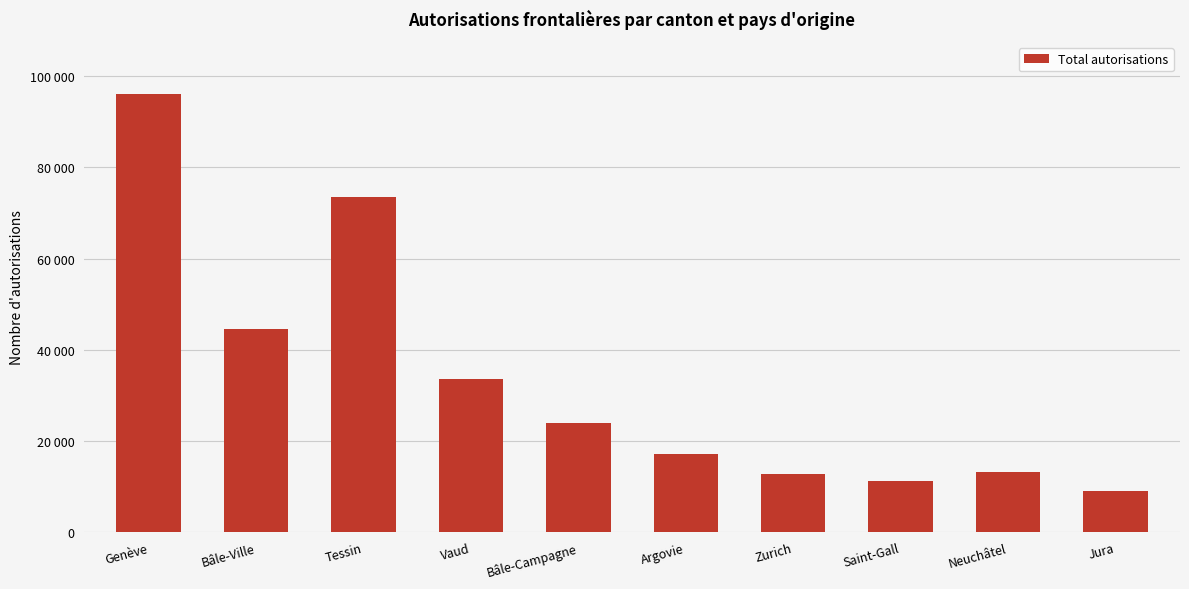

How many values are below 23906?

5